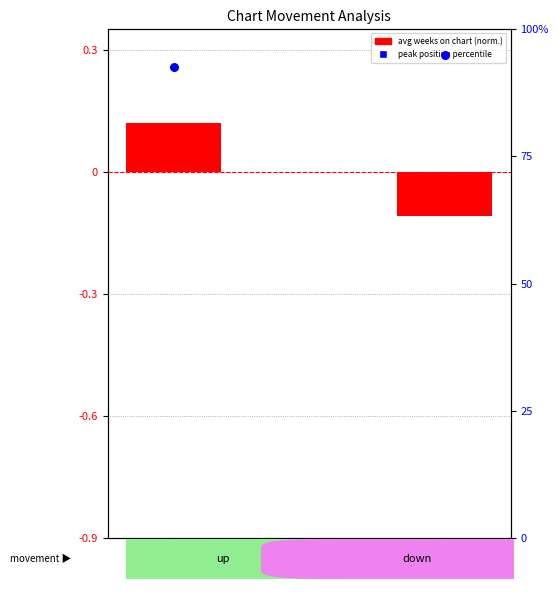

Is the value of peak position percentile at down greater than the value of avg weeks (normalized) at down?

Yes